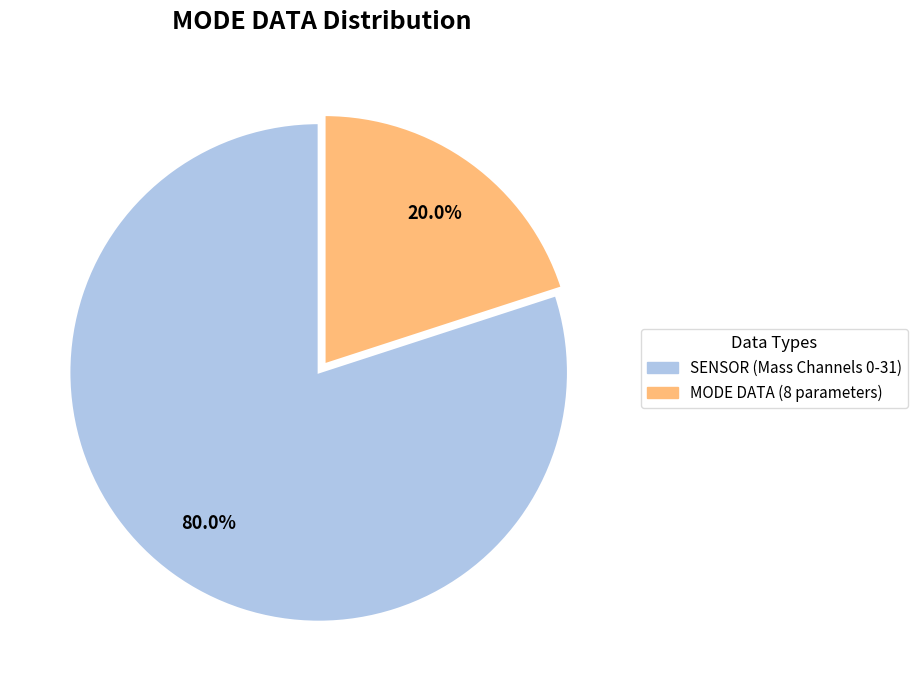

Is there a majority slice in this chart?

Yes